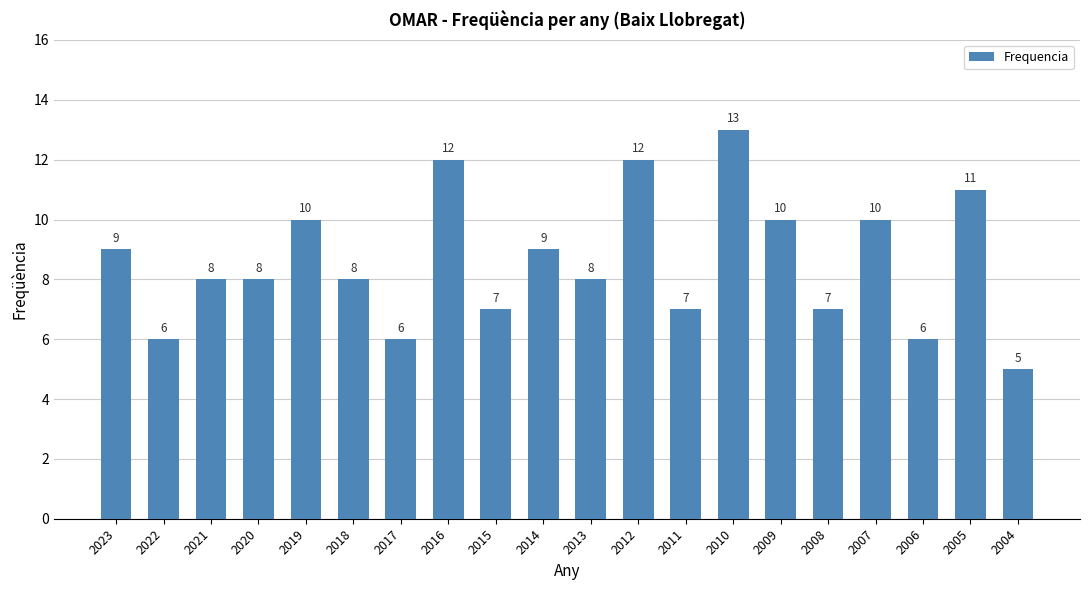

What is the difference between the maximum and minimum values?

8